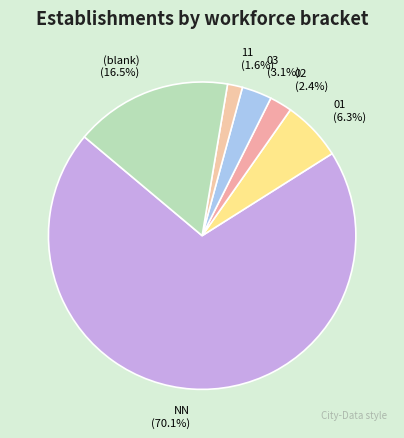

To the nearest percent, what portion does 02 represent?

2%